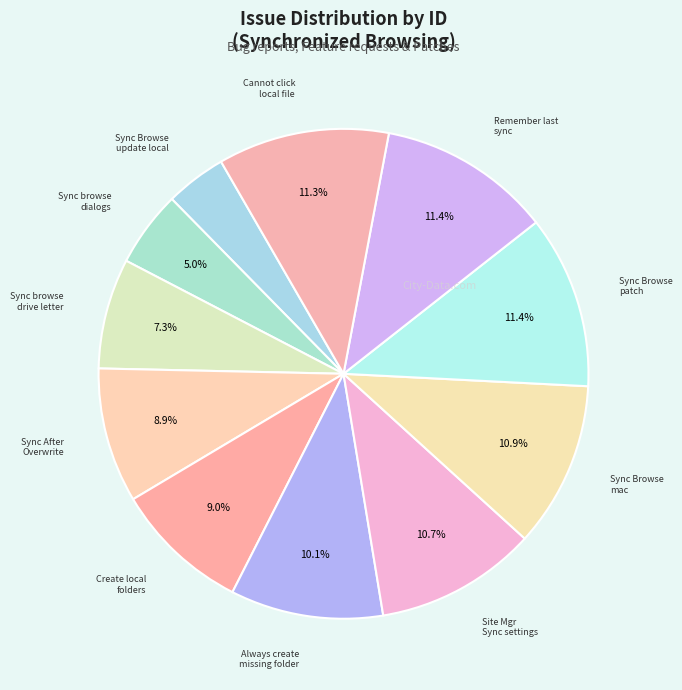

What is the ratio of the value at Sync Browse update local to the value at Sync Browse mac?

0.4